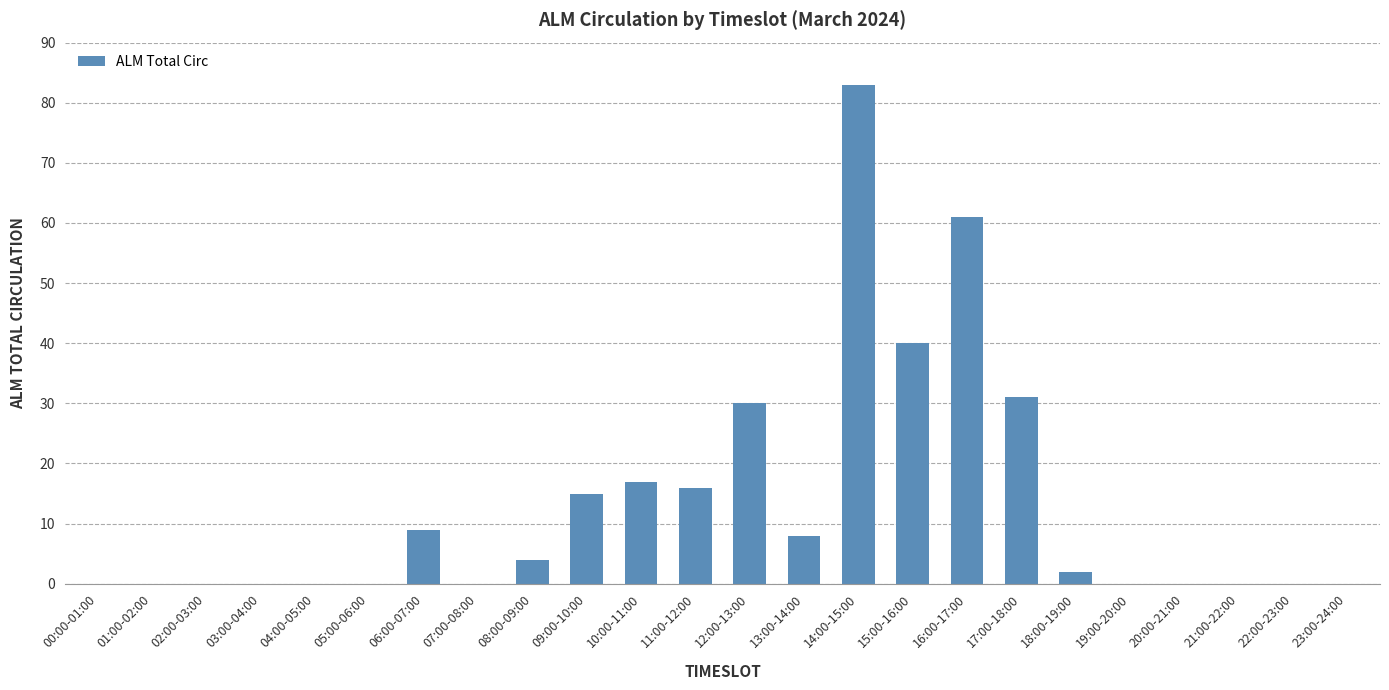

What is the change in value from 03:00-04:00 to 18:00-19:00?

+2